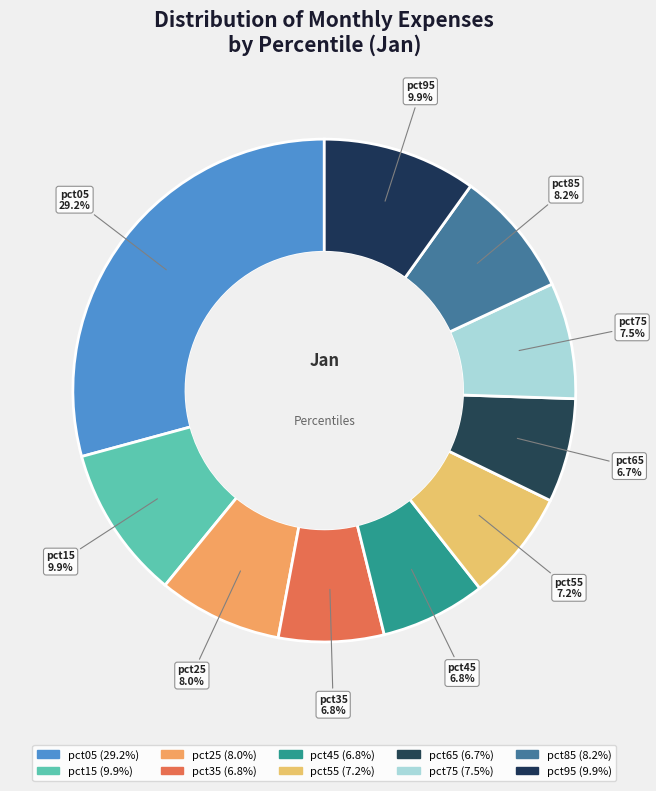

Do pct35 and pct85 together represent more than half of the pie?

No